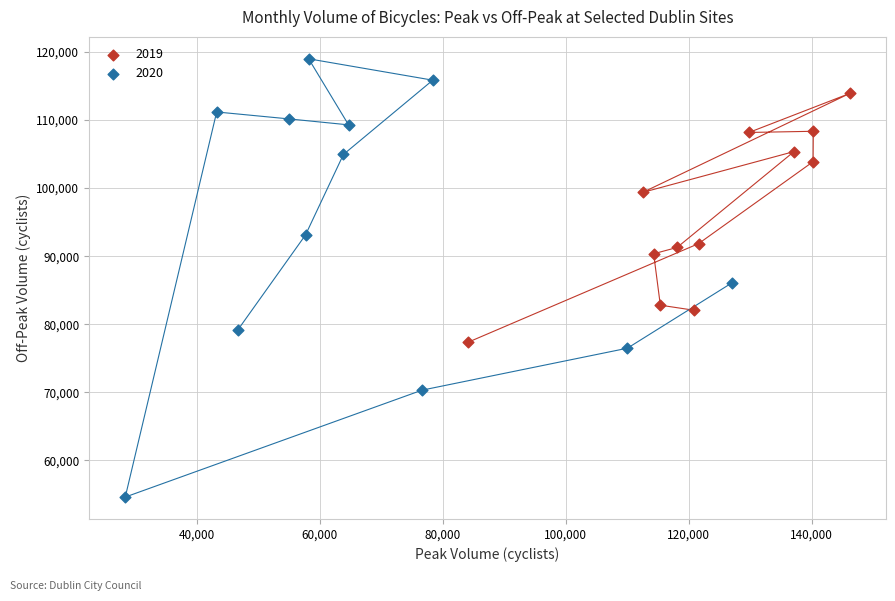

Which series contains the lowest Y value?

2020